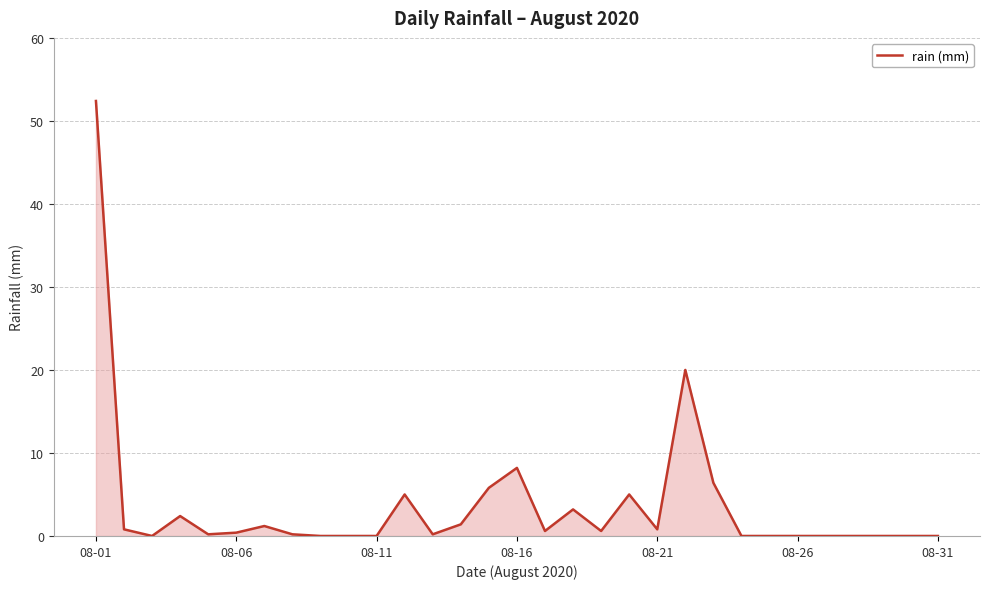

What is the greatest value displayed?

52.4